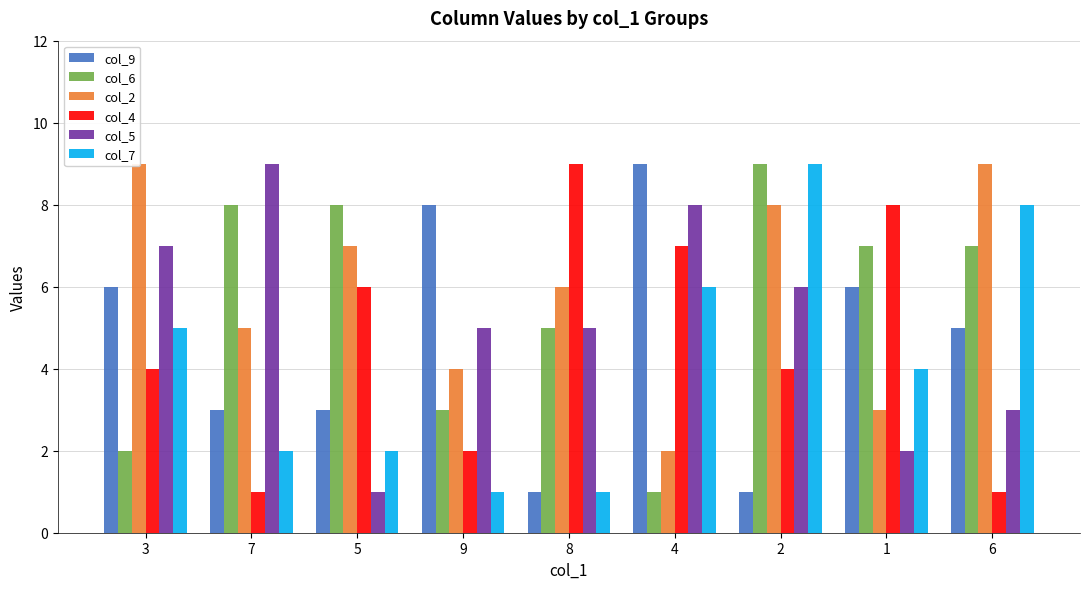

Reading left to right, list all the values displayed in this chart.

col_9: 6	3	3	8	1	9	1	6	5
col_6: 2	8	8	3	5	1	9	7	7
col_2: 9	5	7	4	6	2	8	3	9
col_4: 4	1	6	2	9	7	4	8	1
col_5: 7	9	1	5	5	8	6	2	3
col_7: 5	2	2	1	1	6	9	4	8